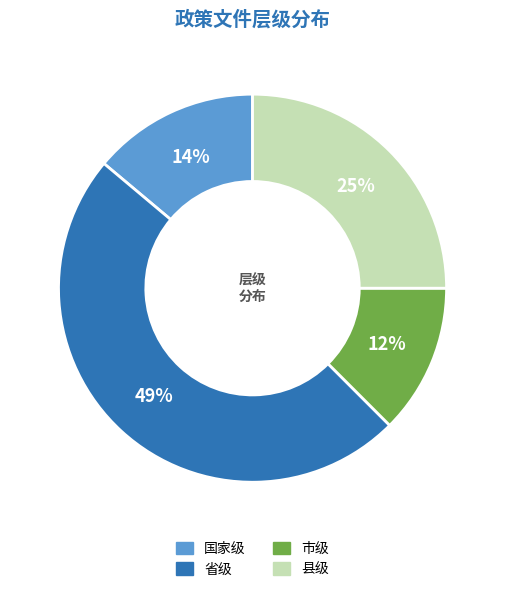

How many segments does this pie chart have?

4